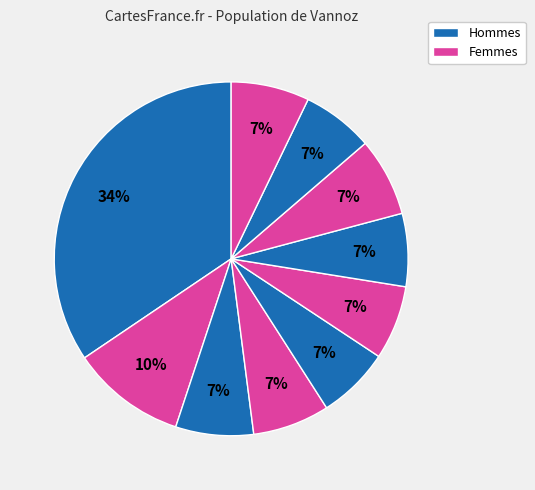

Rank the categories by value from highest to lowest.

pct05, pct15, pct75, pct95, pct25, pct35, pct55, pct65, pct45, pct85